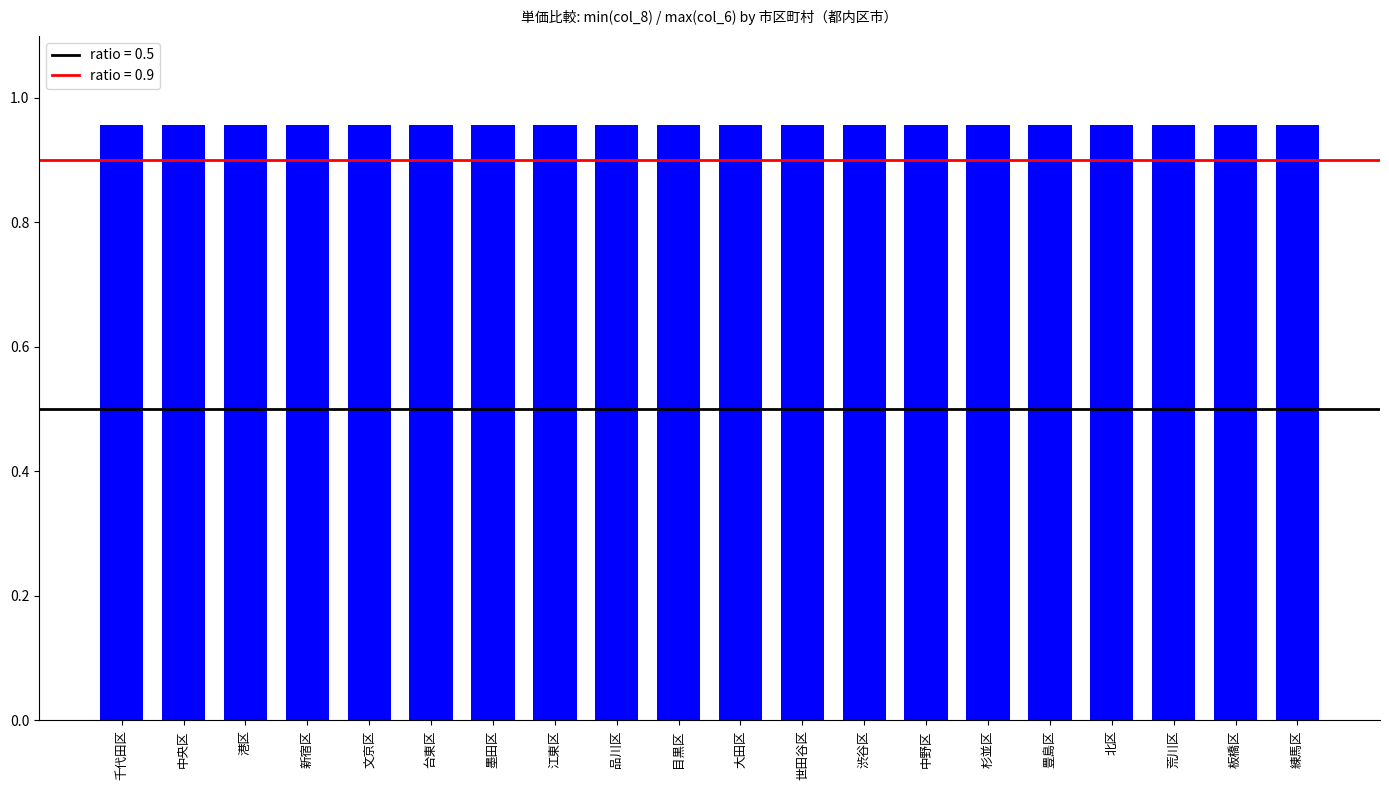

At which category is the sum across all series the highest?

千代田区